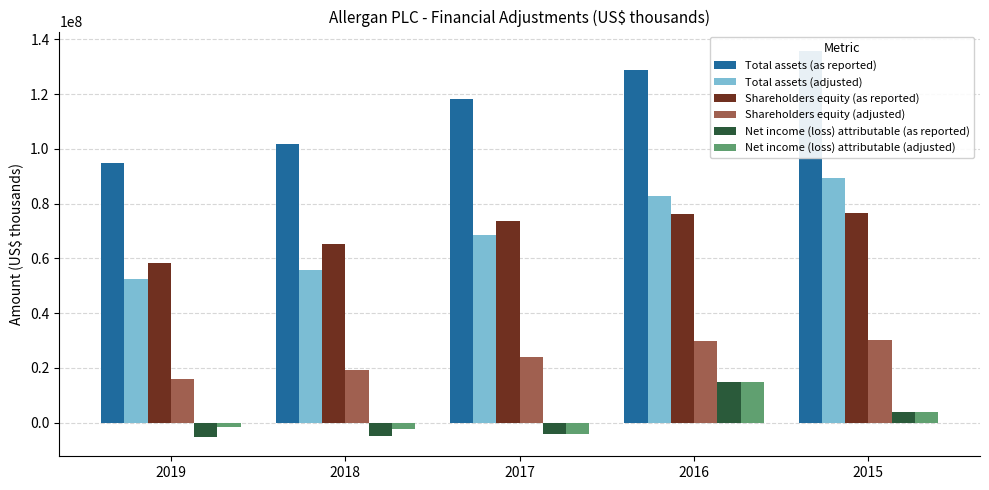

Which series has the largest range (max minus min)?

Total assets (as reported)